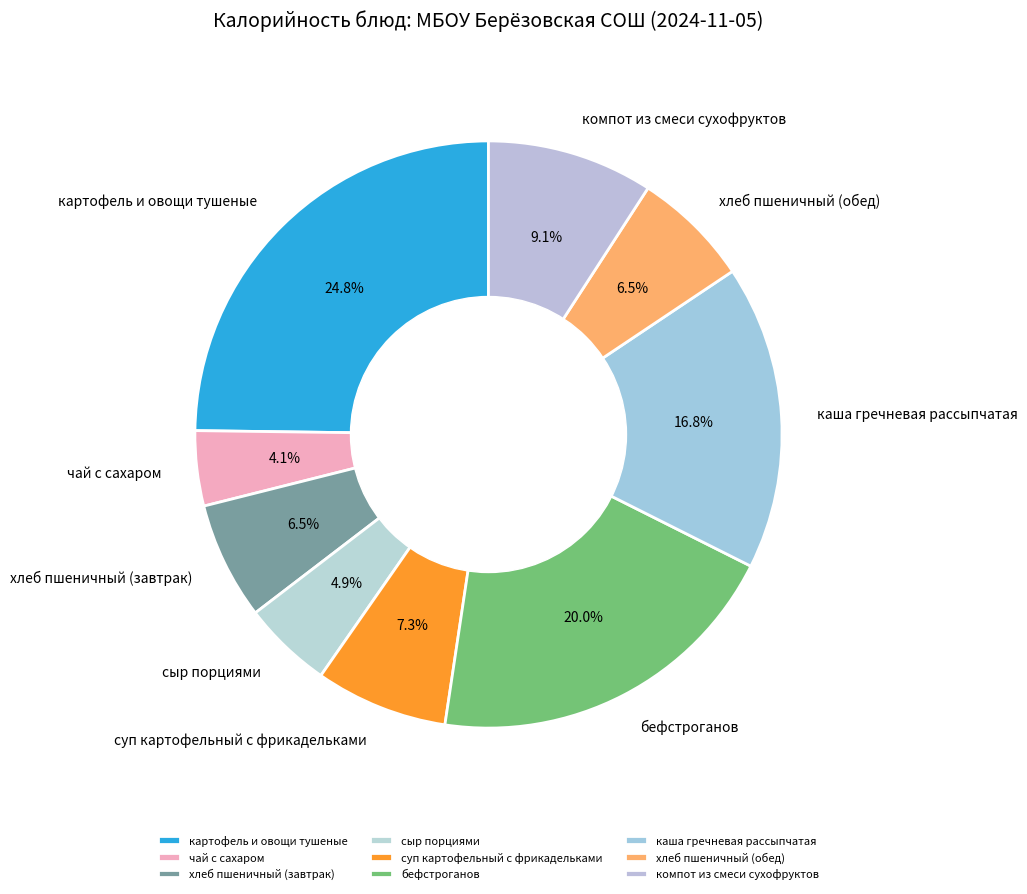

To the nearest percent, what percentage of the pie is каша гречневая рассыпчатая?

17%